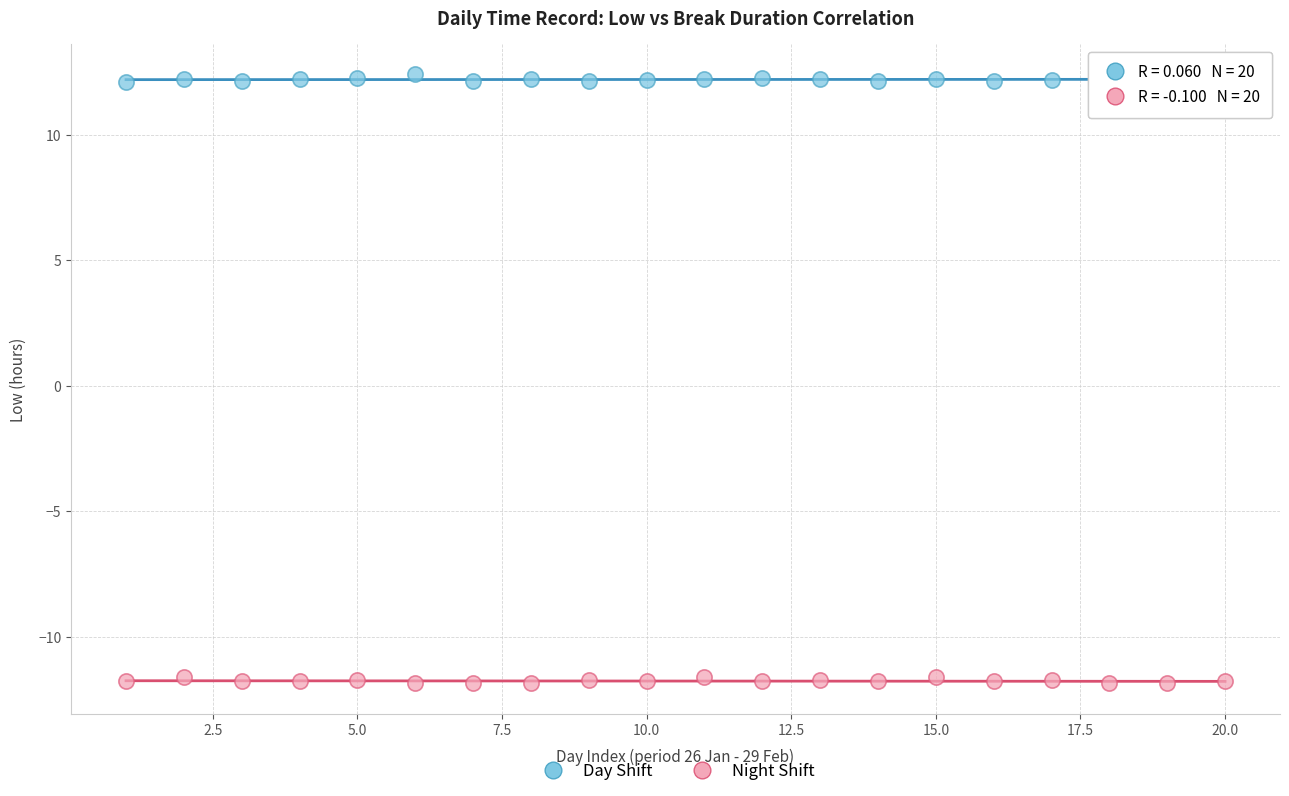

What are all the series names shown in the legend?

Day Shift, Night Shift